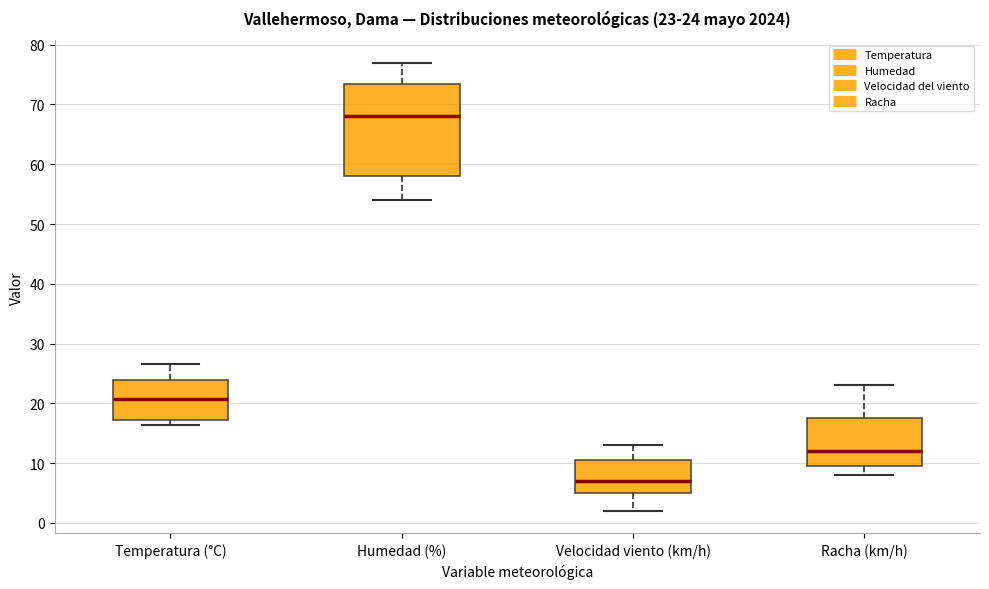

Which box is the tallest, from its lower edge to its upper edge?

Humedad (%)